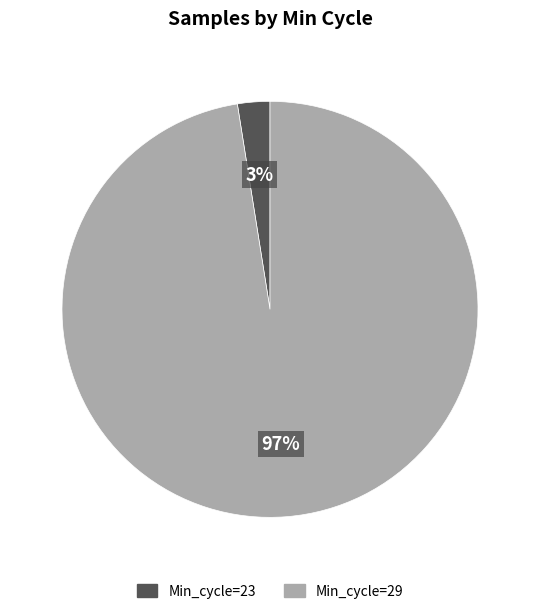

To the nearest percent, what is the combined percentage of Min_cycle=23 and Min_cycle=29?

100%